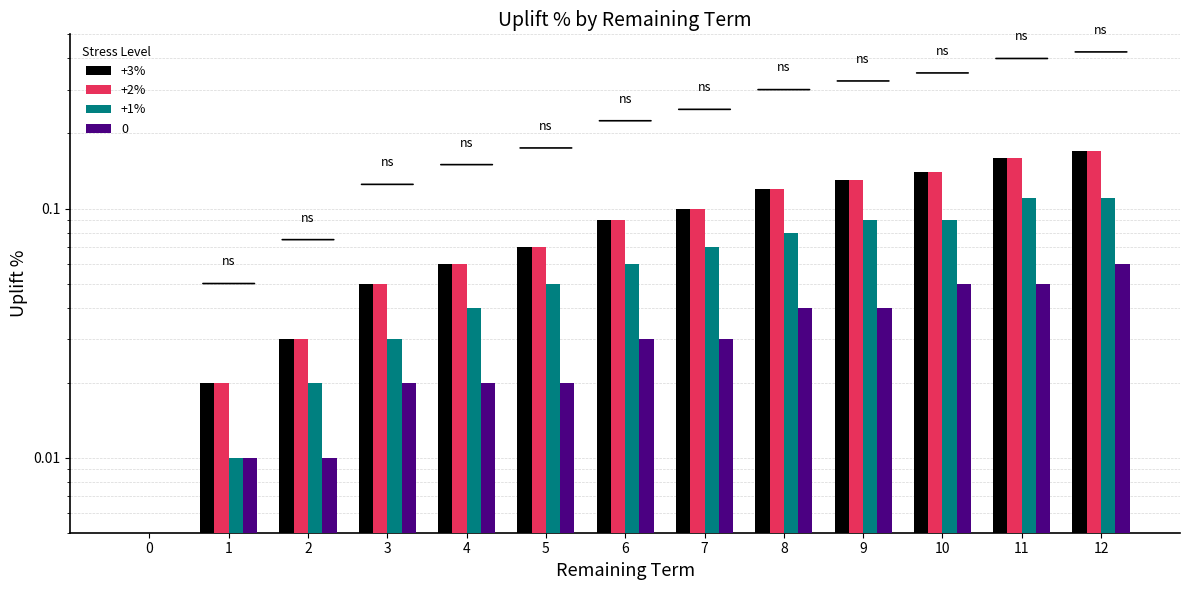

Rank the categories by +1% value from highest to lowest.

11, 12, 9, 10, 8, 7, 6, 5, 4, 3, 2, 1, 0